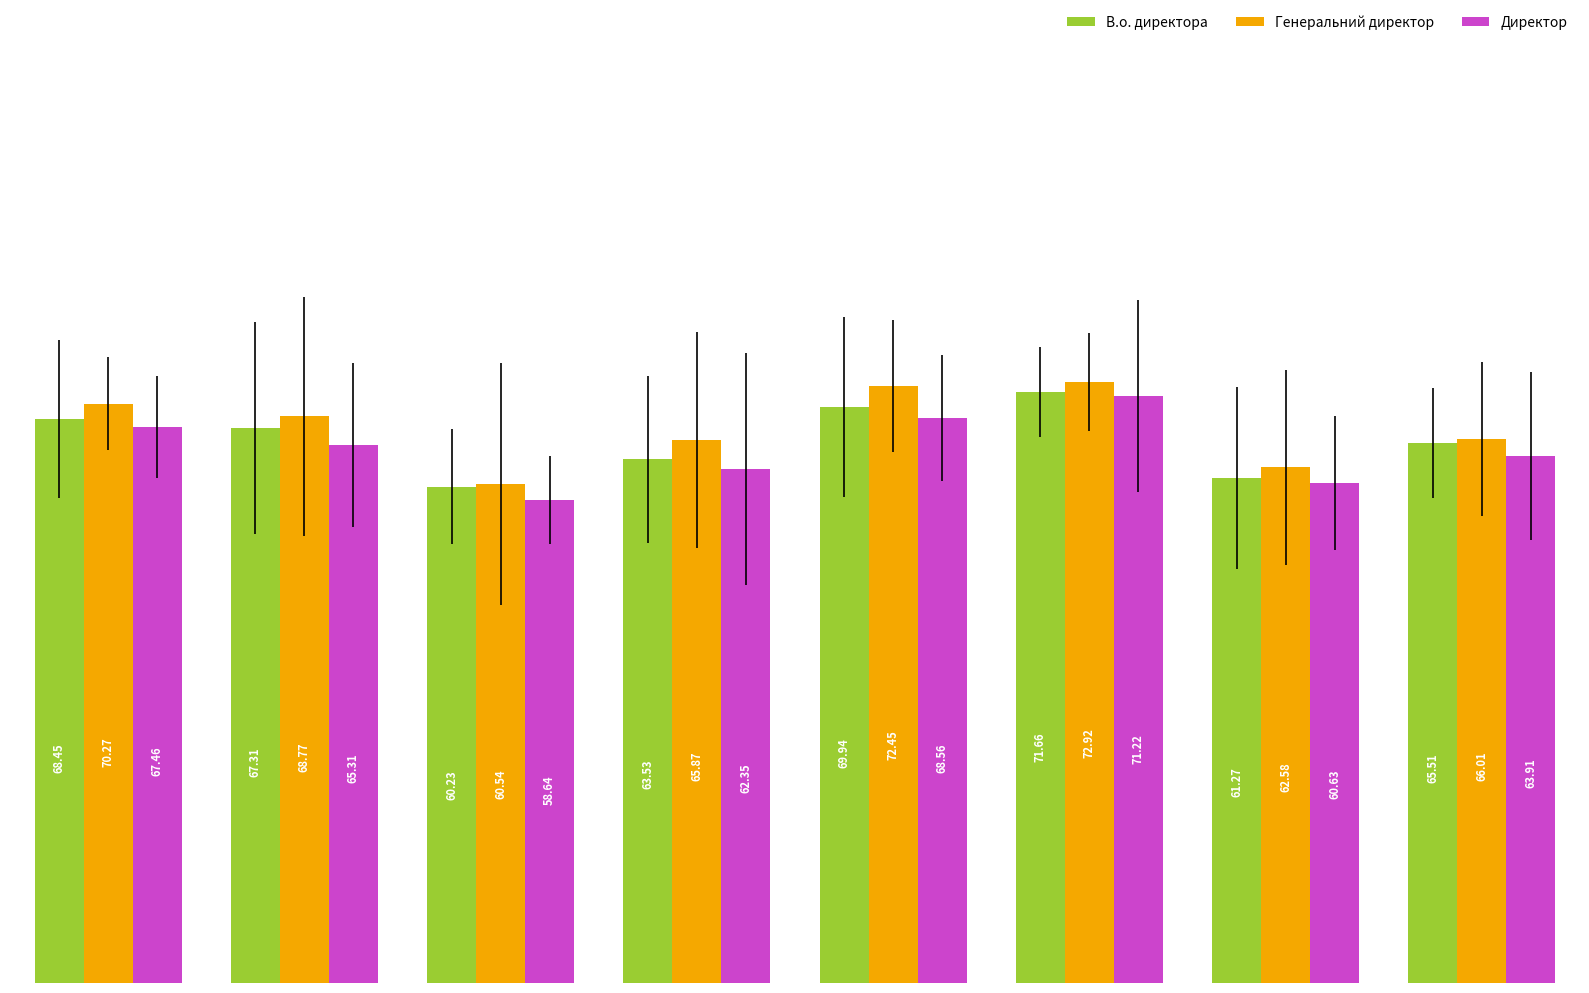

Which series has the largest range (max minus min)?

Директор